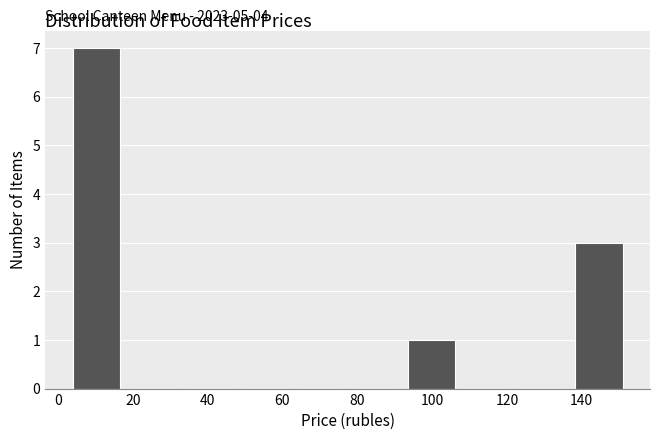

Which range on the x-axis has the tallest bar?

2 to 18